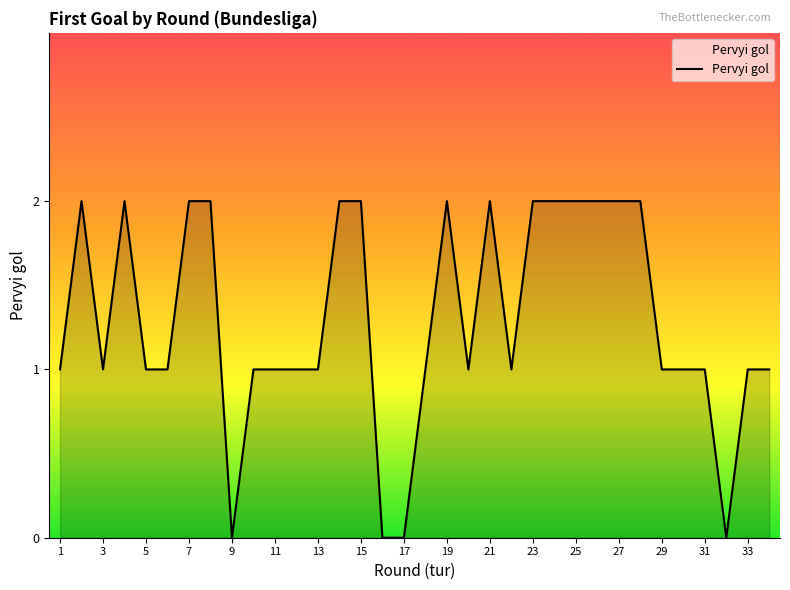

How many lines are shown in the chart?

1